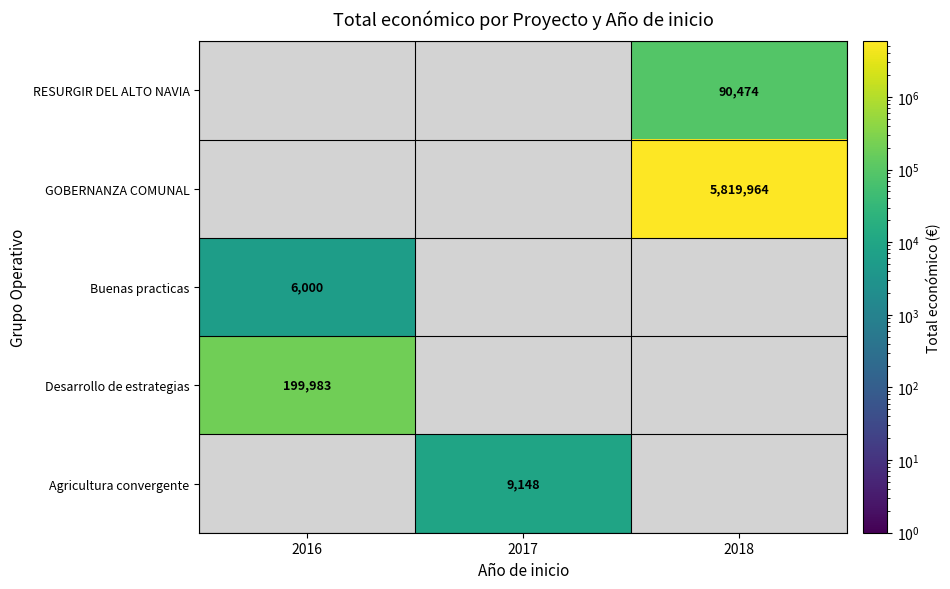

Is the value of RESURGIR DEL ALTO NAVIA at 2018 greater than the value of Desarrollo de estrategias at 2016?

No